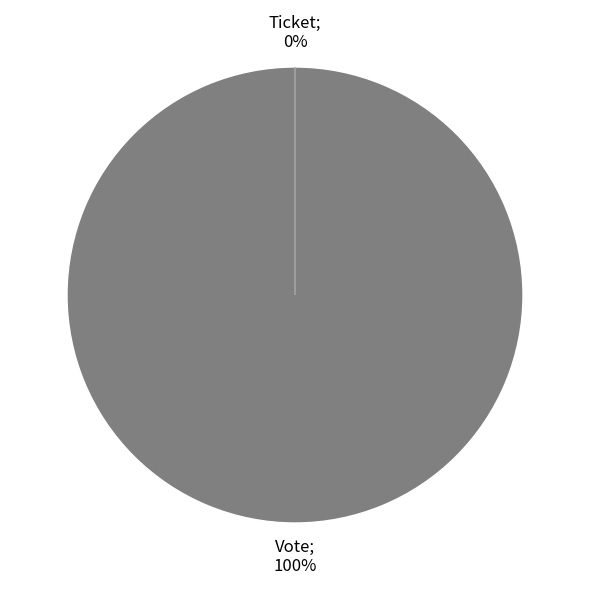

To the nearest percent, what percentage of the pie is Vote?

100%